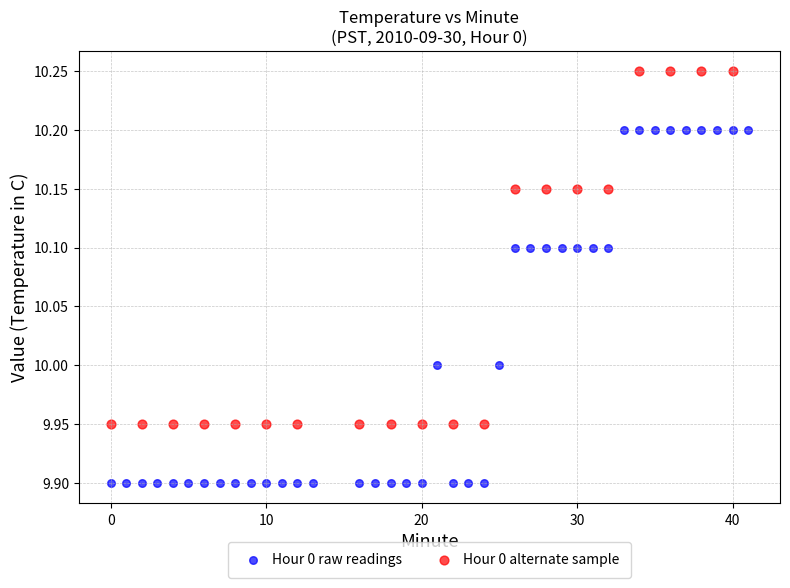

Which series contains the lowest Y value?

Hour 0 raw readings